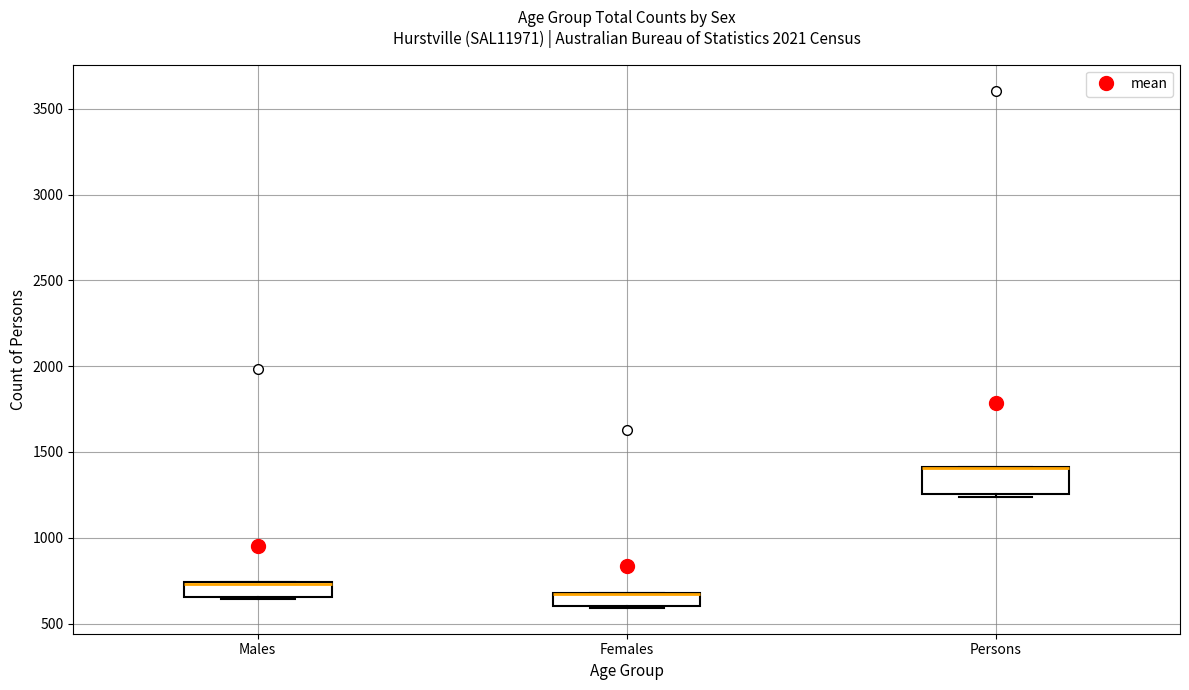

Reading left to right, read every box against the y-axis: the position of its median line, the range the box covers, and the ends of its whiskers. The values are not printed on the chart, so give them approximately, as read against the axis.

Males: median 750 (drawn on the box's upper edge), box 650 to 750, whiskers 650 to 750
Females: median 650 (drawn on the box's upper edge), box 600 to 700, whiskers 600 to 700
Persons: median 1400 (drawn on the box's upper edge), box 1250 to 1400, whiskers 1250 (just below the box's lower edge) to 1400